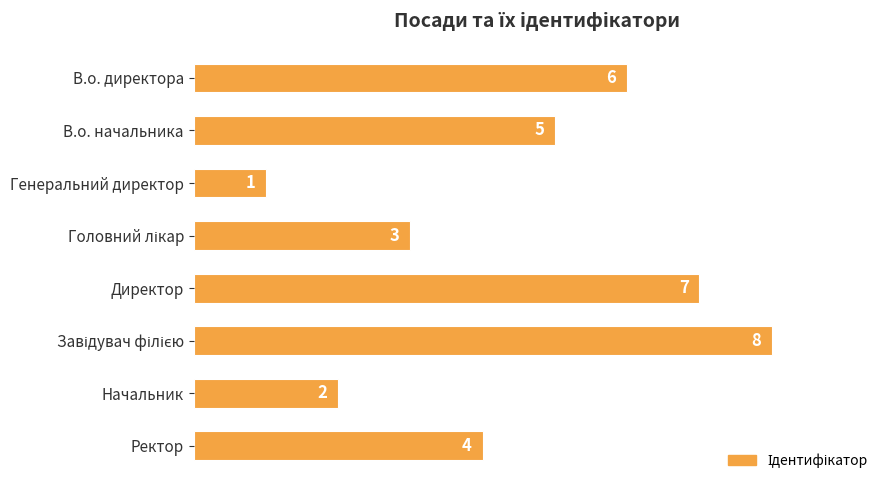

Is it true that the value at Начальник is 2?

True